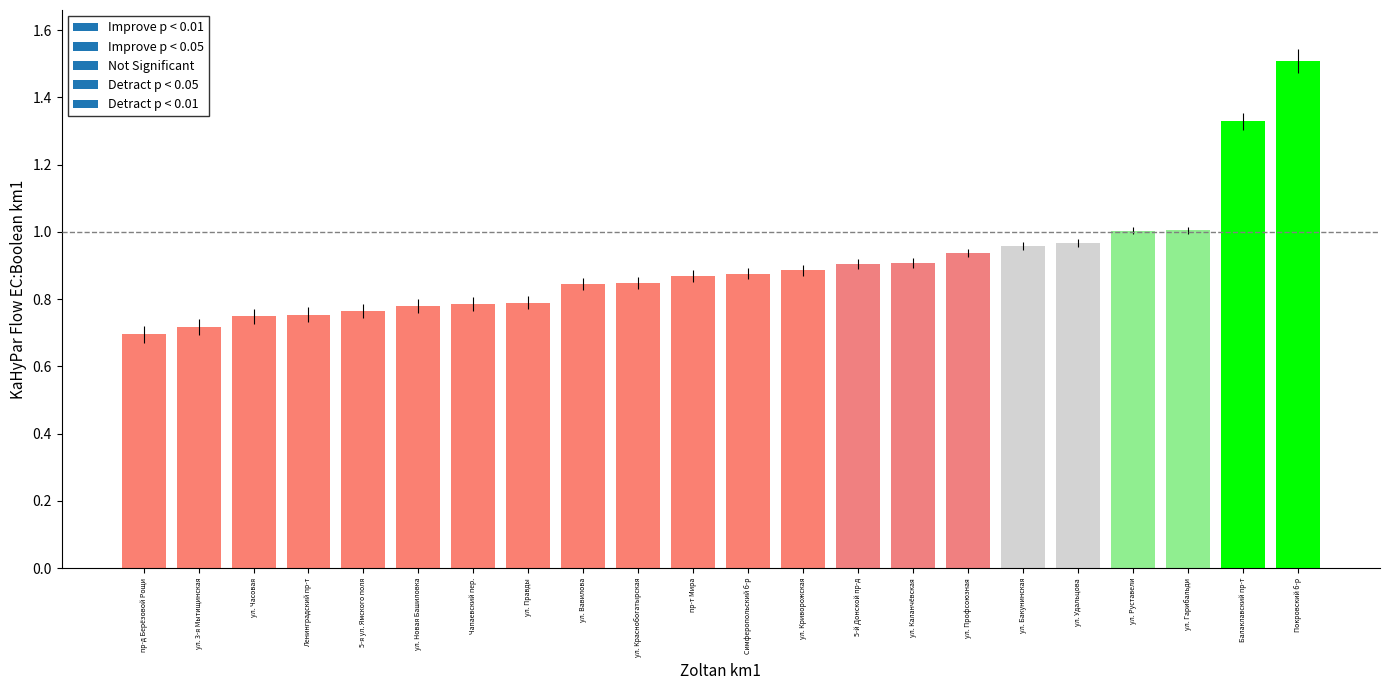

Which category has the lowest value across all series?

пр-д Берёзовой Рощи